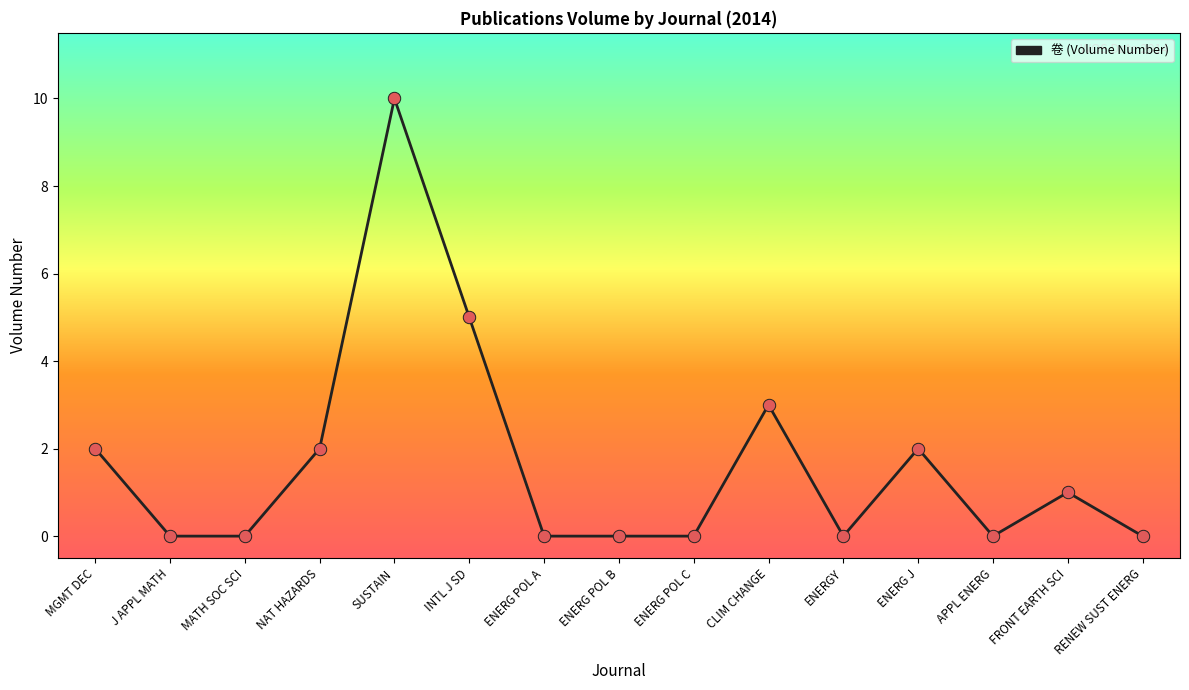

What is the ratio of the value at INTL J SD to the value at ENERG J?

2.5